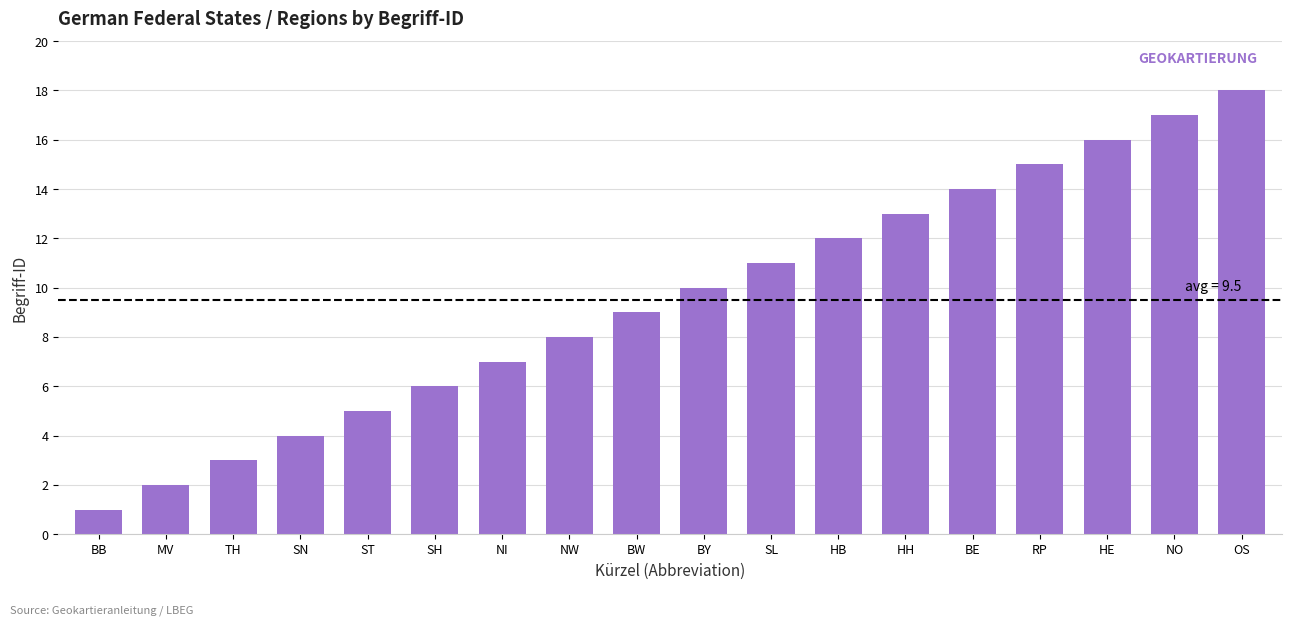

Reading left to right, list all the values displayed in this chart.

BB=1	MV=2	TH=3	SN=4	ST=5	SH=6	NI=7	NW=8	BW=9	BY=10	SL=11	HB=12	HH=13	BE=14	RP=15	HE=16	NO=17	OS=18